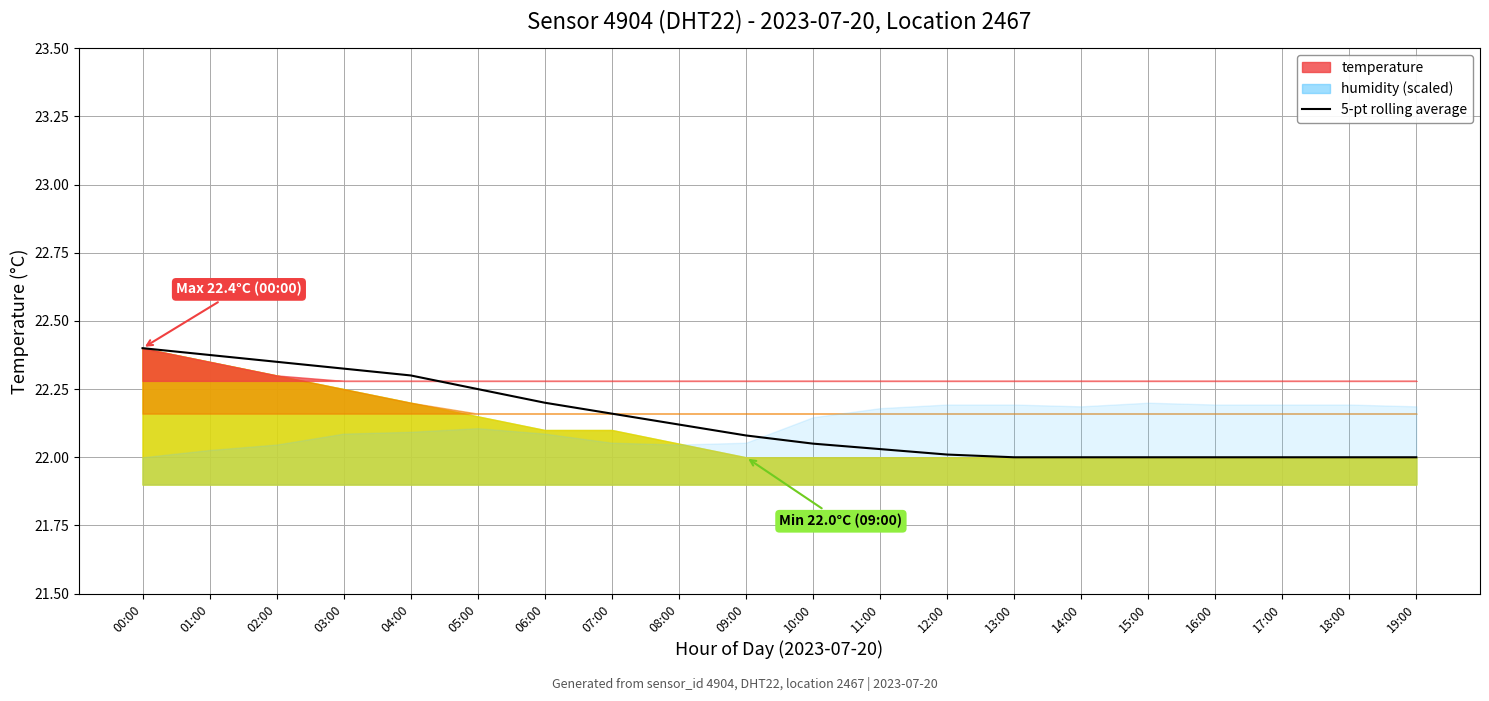

List the labels in order of value, smallest first.

13:00, 14:00, 15:00, 16:00, 17:00, 18:00, 19:00, 12:00, 11:00, 10:00, 09:00, 08:00, 07:00, 06:00, 05:00, 04:00, 03:00, 02:00, 01:00, 00:00